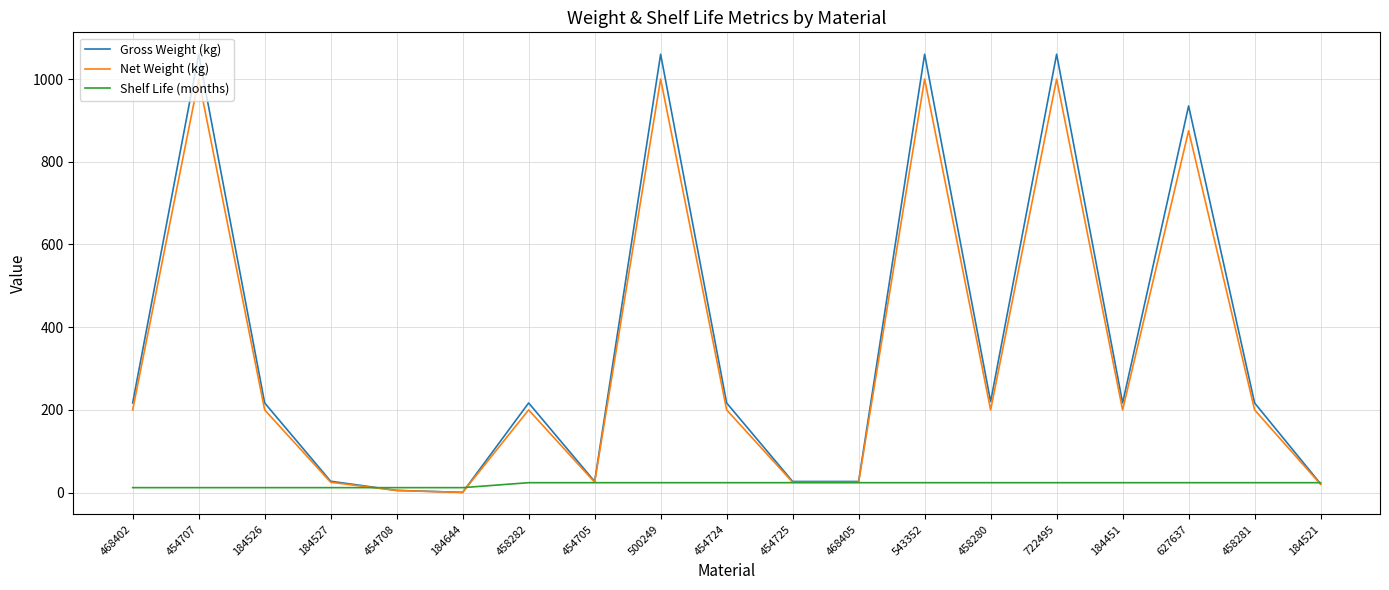

Does the chart display data point markers on the line(s)?

No